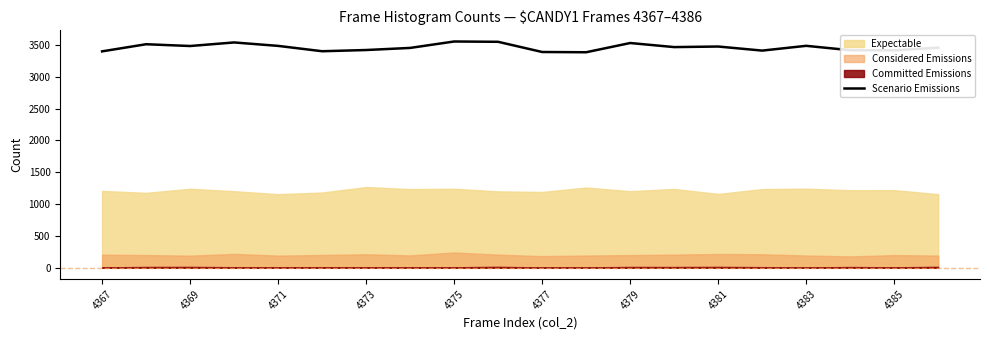

What is the minimum value for Scenario Emissions?

3385